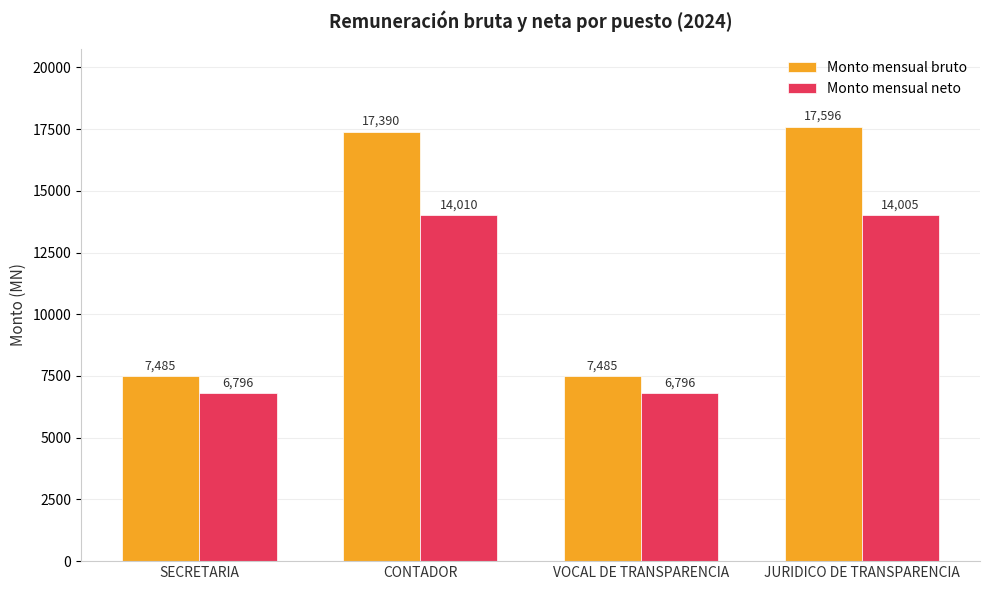

Reading left to right, extract all data points from this chart.

Monto mensual bruto: SECRETARIA=7485	CONTADOR=17390	VOCAL DE TRANSPARENCIA=7485	JURIDICO DE TRANSPARENCIA=17596
Monto mensual neto: SECRETARIA=6796	CONTADOR=14010	VOCAL DE TRANSPARENCIA=6796	JURIDICO DE TRANSPARENCIA=14005